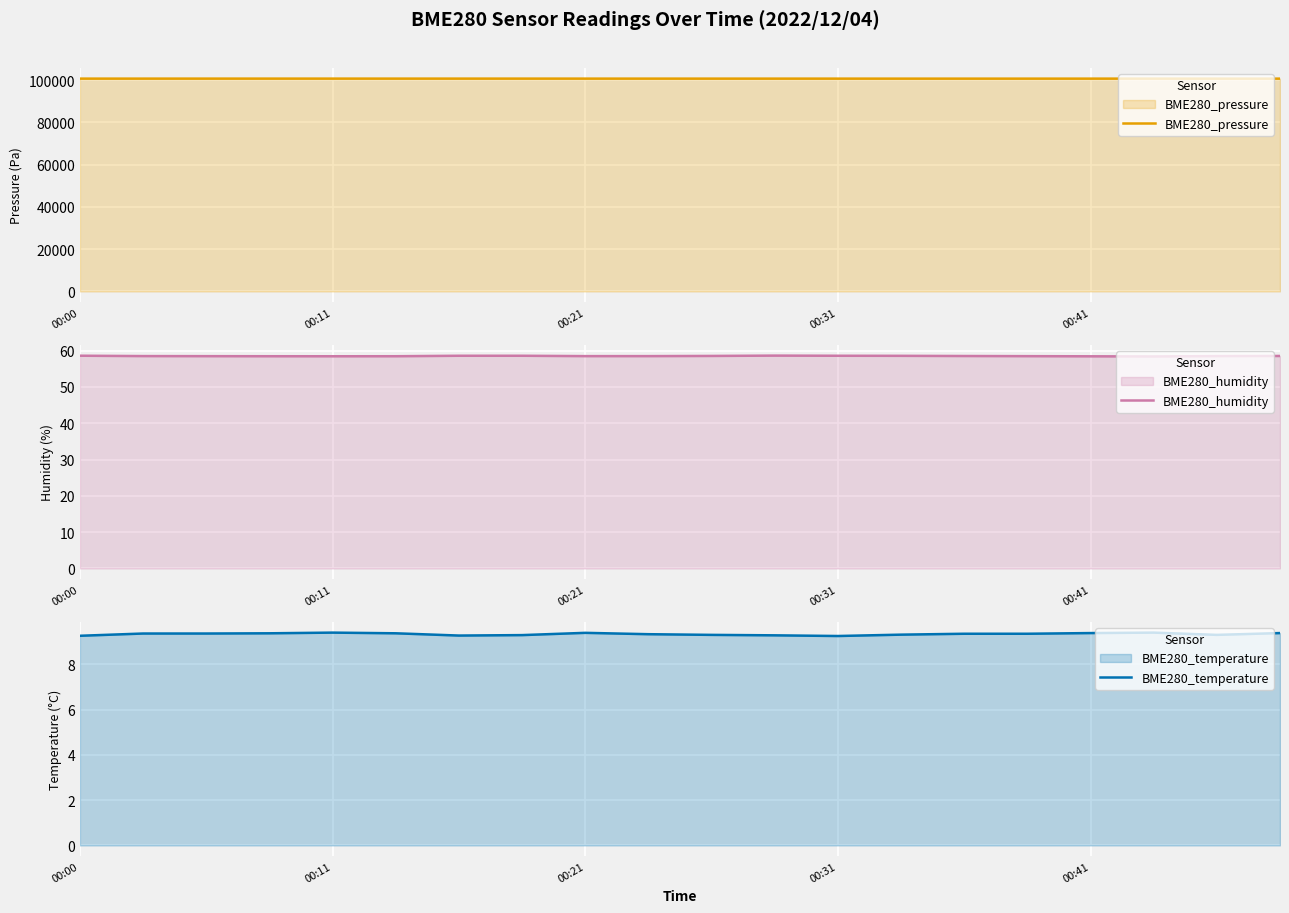

Reading left to right, list all the values displayed in this chart.

BME280_pressure: 100697.1	100699.9	100702.4	100704.4	100707.4	100701.6	100704.2	100703.9	100699.4	100698.9	100696.6	100697.4	100696.6	100692.8	100692.1	100691.6	100694.6	100695.7	100693.1	100692.4
BME280_humidity: 58.6	58.5	58.5	58.5	58.5	58.5	58.6	58.6	58.5	58.5	58.5	58.6	58.6	58.6	58.5	58.5	58.5	58.4	58.5	58.5
BME280_temperature: 9.3	9.4	9.4	9.4	9.4	9.4	9.3	9.3	9.4	9.3	9.3	9.3	9.3	9.3	9.4	9.4	9.4	9.4	9.3	9.4